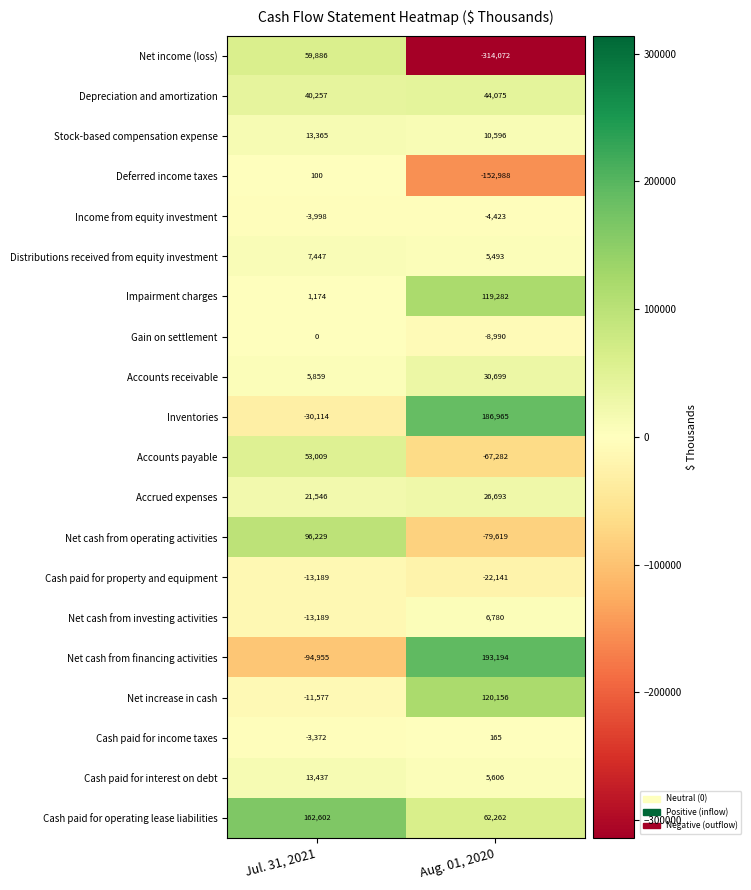

Is the value of Cash paid for property and equipment at Aug. 01, 2020 greater than the value of Net increase in cash at Aug. 01, 2020?

No